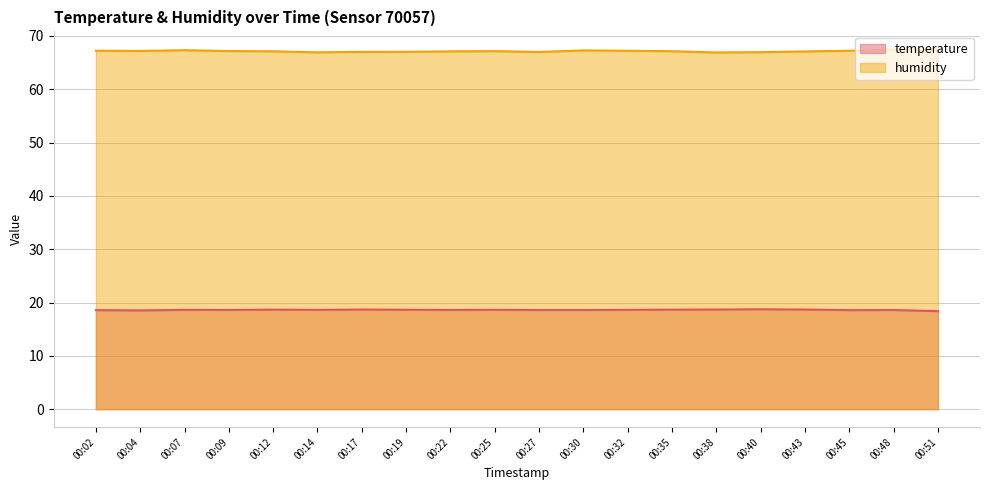

How many temperature values are between 18 and 19?

20